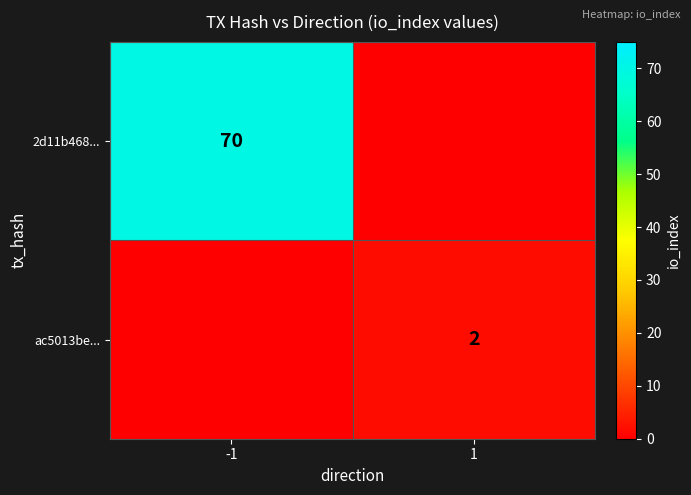

Which has a higher value, 1 or -1?

-1